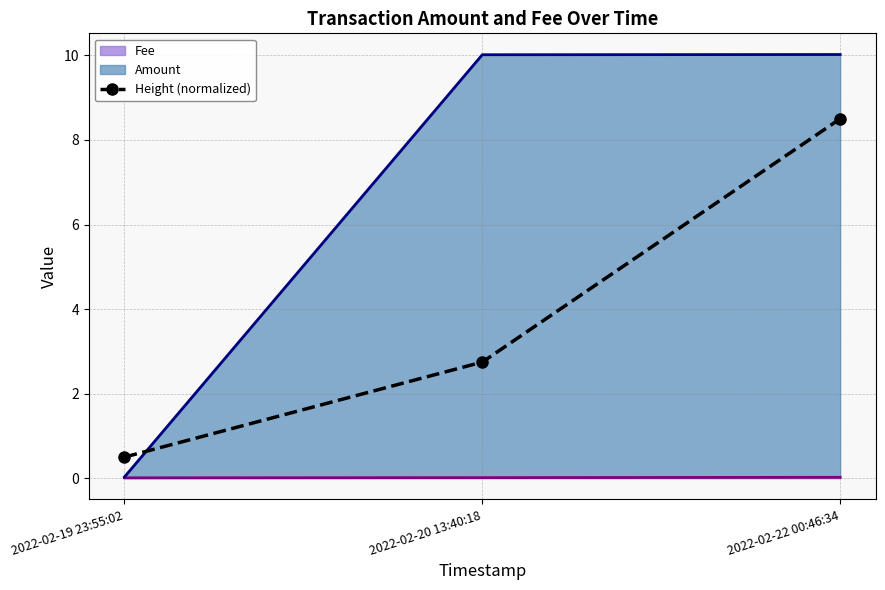

What is the difference between the second highest and minimum values?

2.2